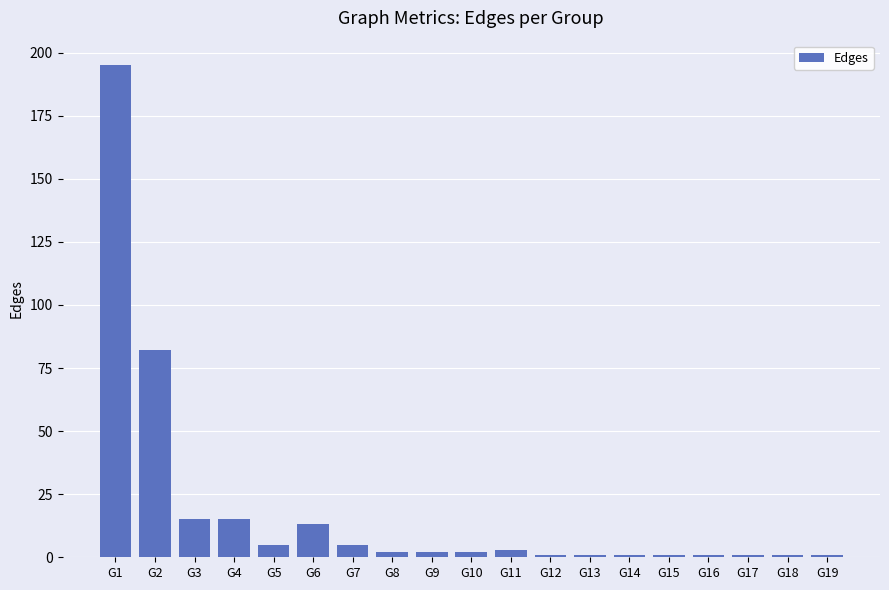

The chart shows a value of 5 at G7. True or false?

True